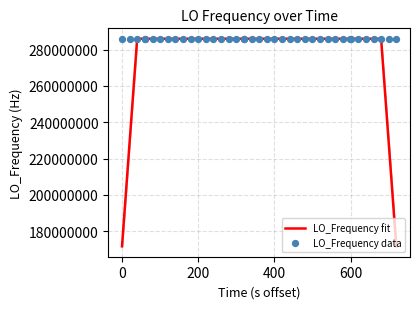

What is the lowest value of the LO_Frequency fit series?

171628199.1